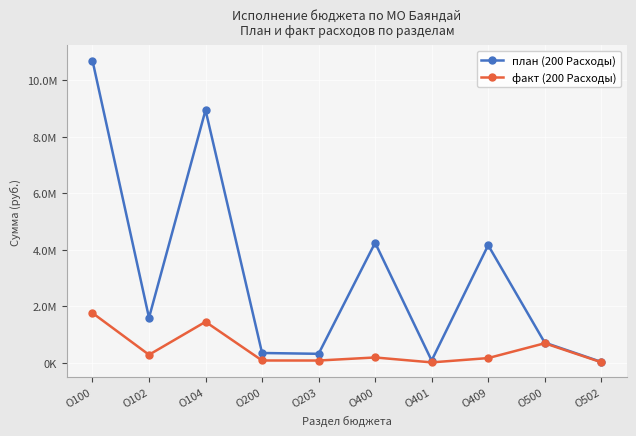

What is the sum of all план (200 Расходы) values?

31204552.0